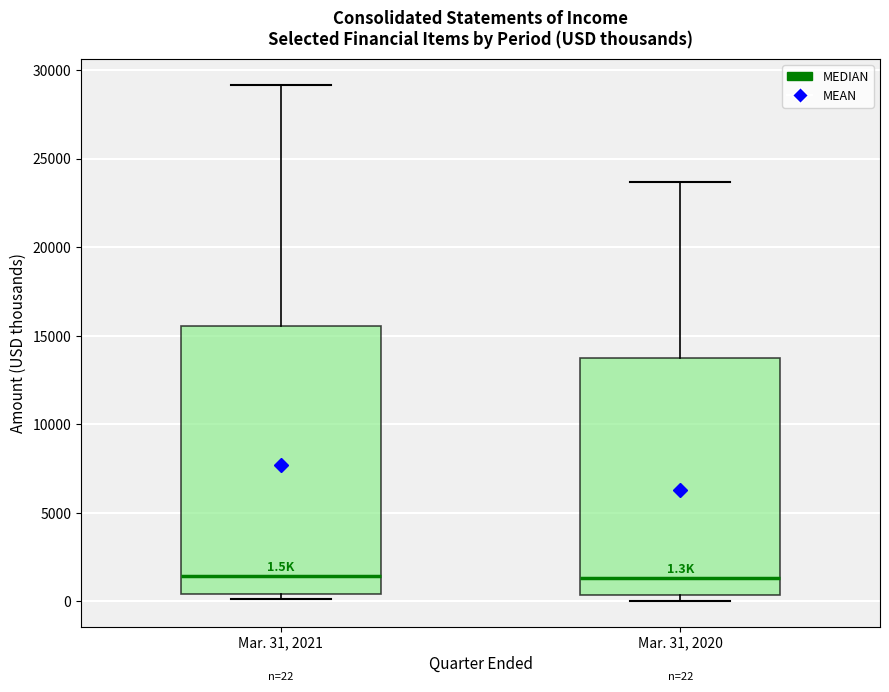

Comparing the boxes themselves (not the whiskers), which one is the tallest?

Mar. 31, 2021